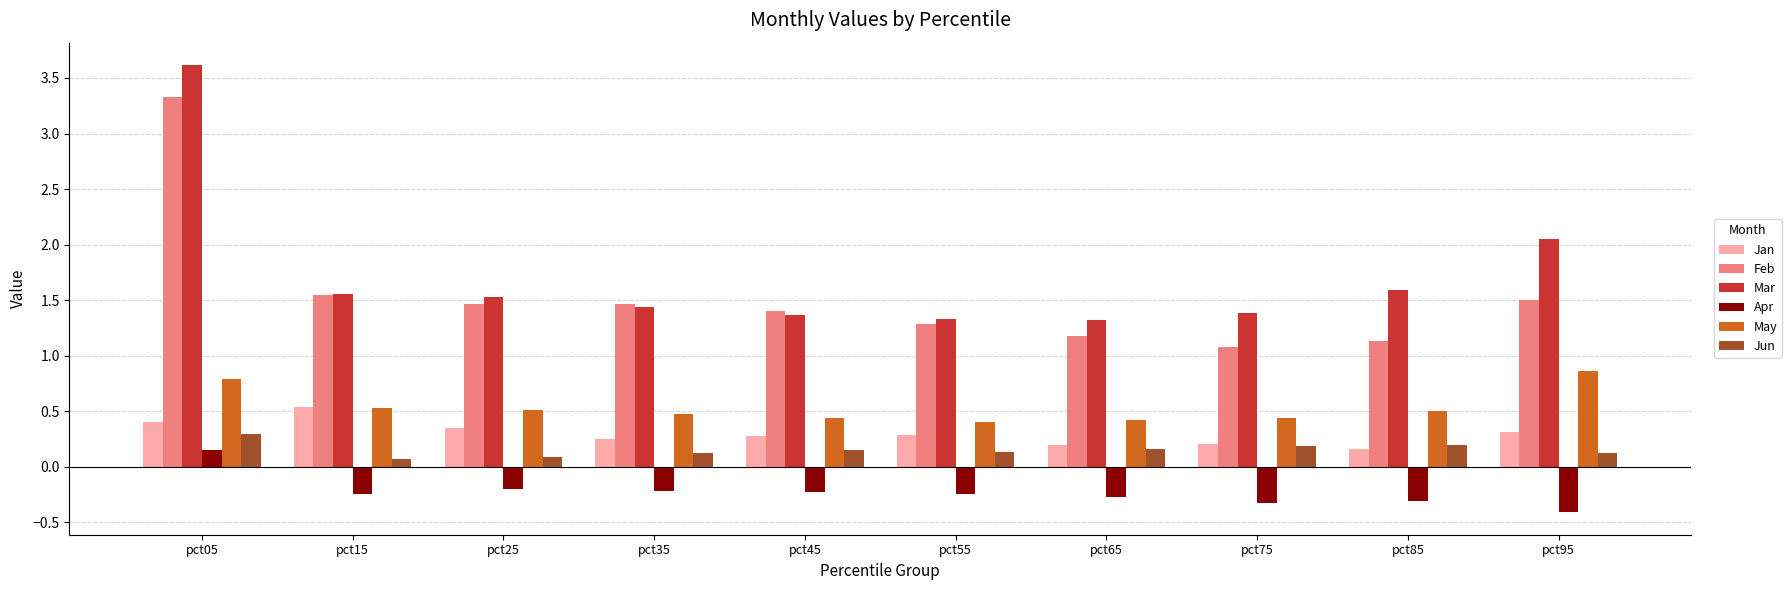

Rank the series at pct25 from highest to lowest value.

Mar, Feb, May, Jan, Jun, Apr